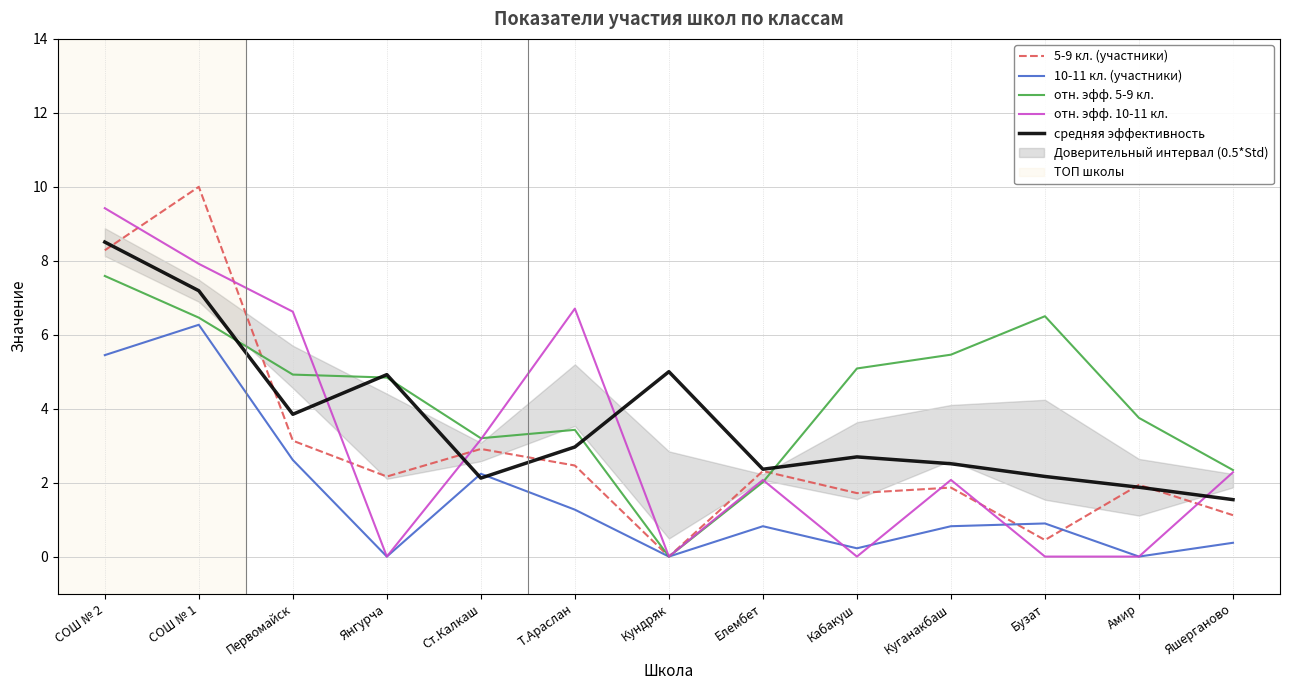

Rank the series at Кундряк from lowest to highest value.

5-9 кл. (участники), 10-11 кл. (участники), отн. эфф. 5-9 кл., отн. эфф. 10-11 кл., средняя эффективность